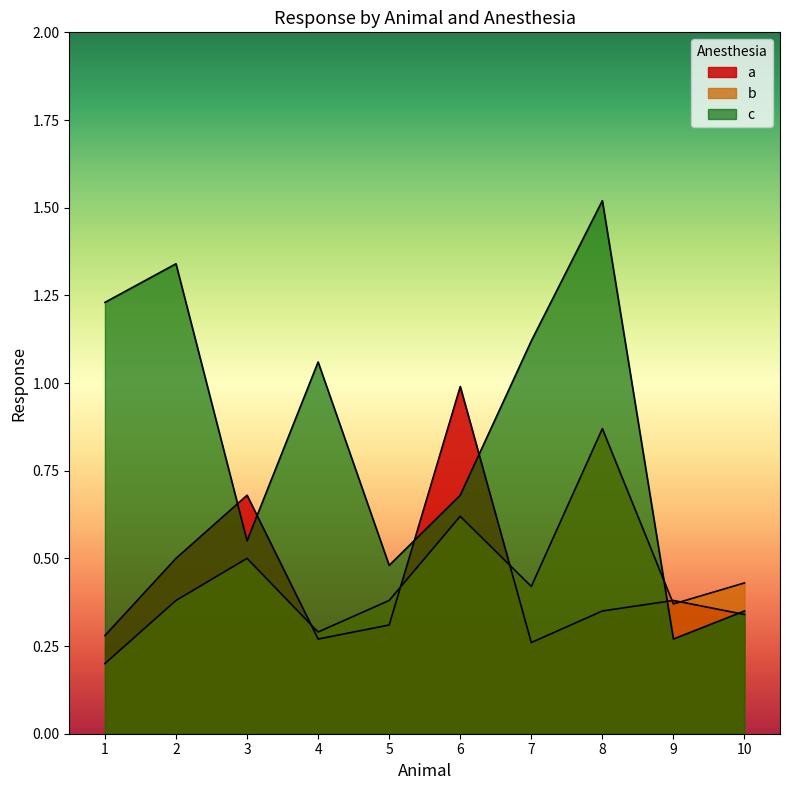

After their last crossing, which series has the higher values: a or b?

b